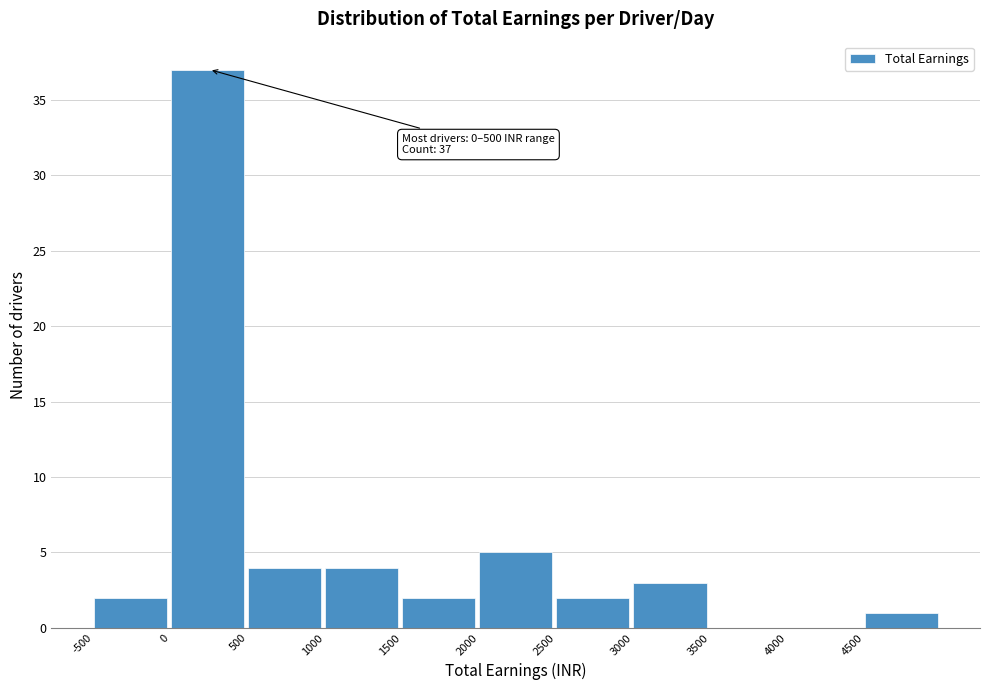

Over which range of the x-axis is the bar tallest?

0 to 500